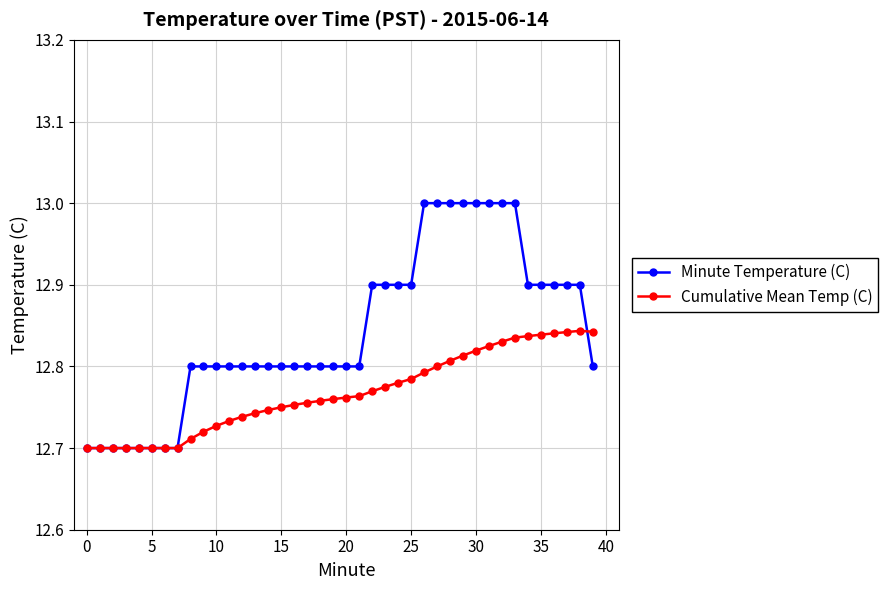

Which series has the widest spread of values?

Minute Temperature (C)